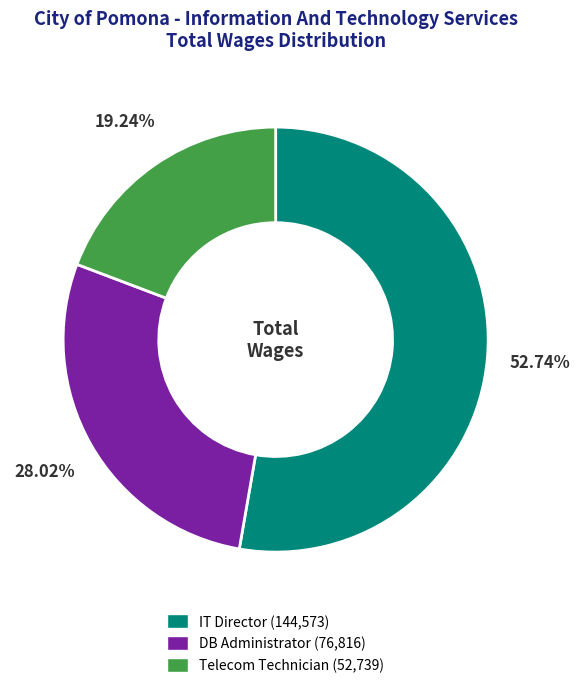

How many slices are in this pie chart?

3